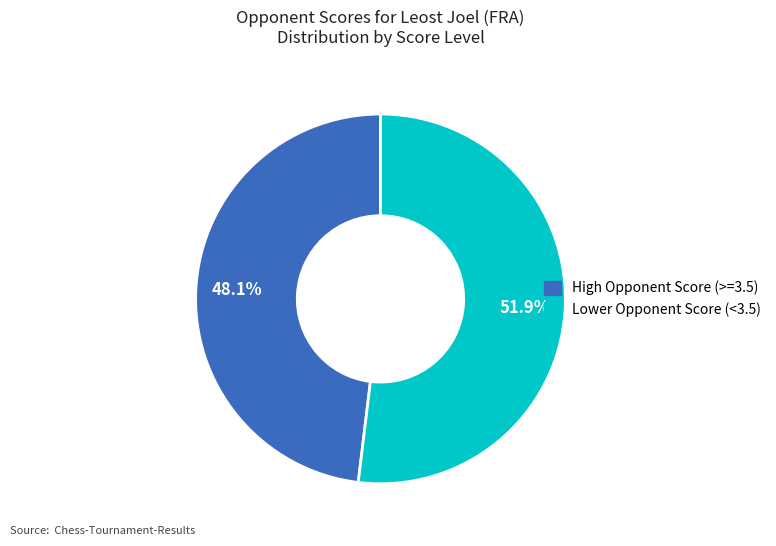

Does any single category account for the majority?

Yes